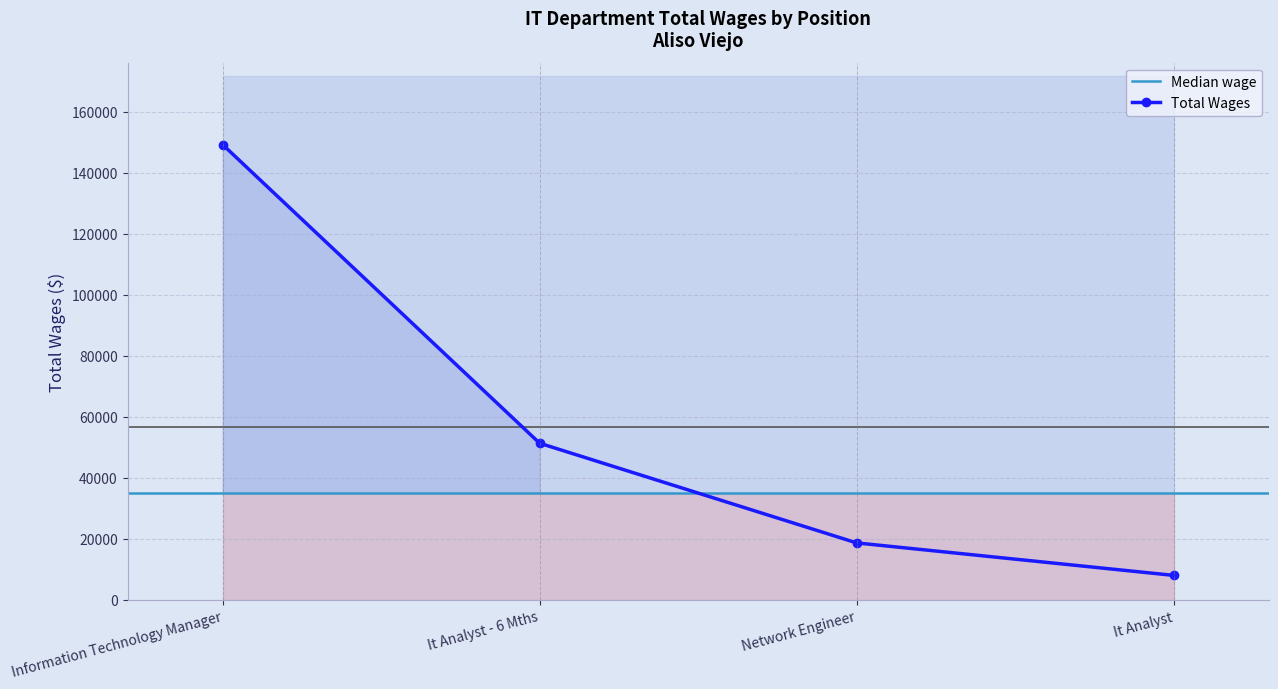

Does the chart have visible grid lines?

Yes